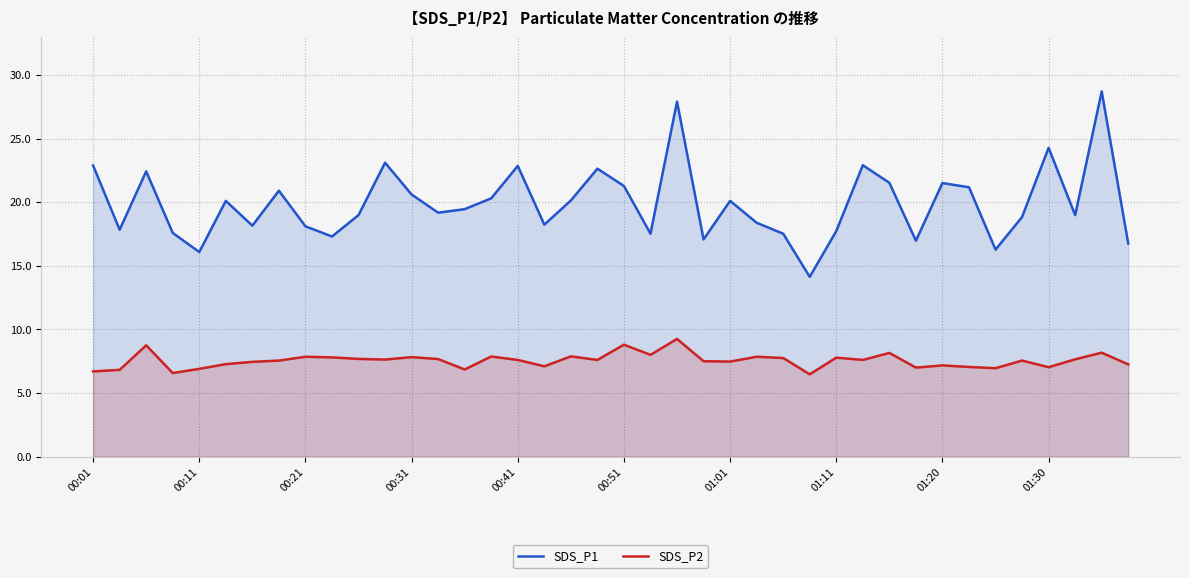

Rank the series at 33 from highest to lowest value.

SDS_P1, SDS_P2